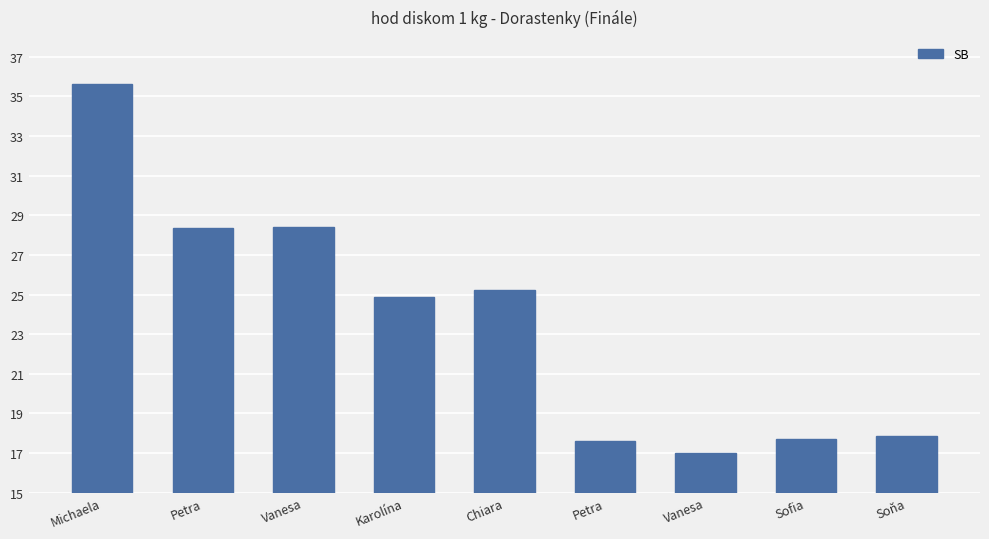

How many bars are there in total?

9